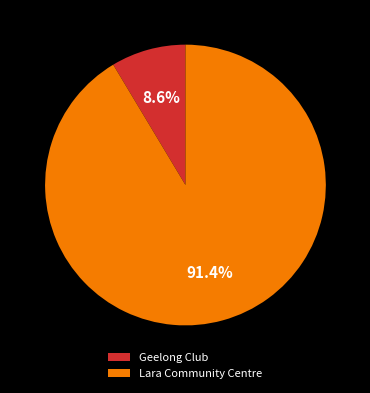

Rank the categories by value from lowest to highest.

Geelong Club, Lara Community Centre